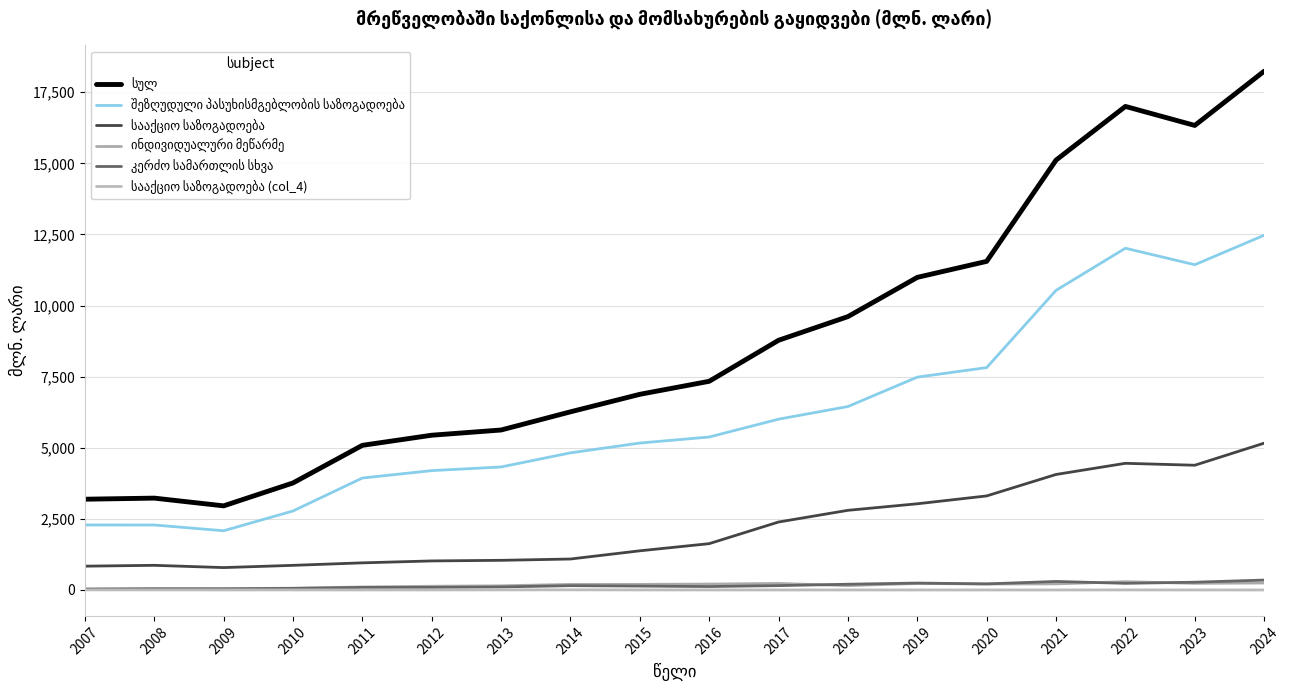

What is the maximum value for სააქციო საზოგადოება (col_4)?

5.4